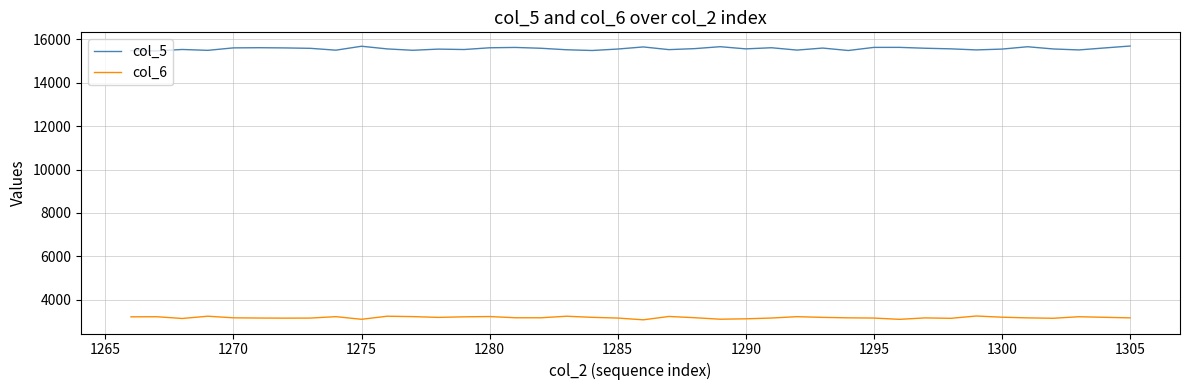

Which series has the largest range (max minus min)?

col_5